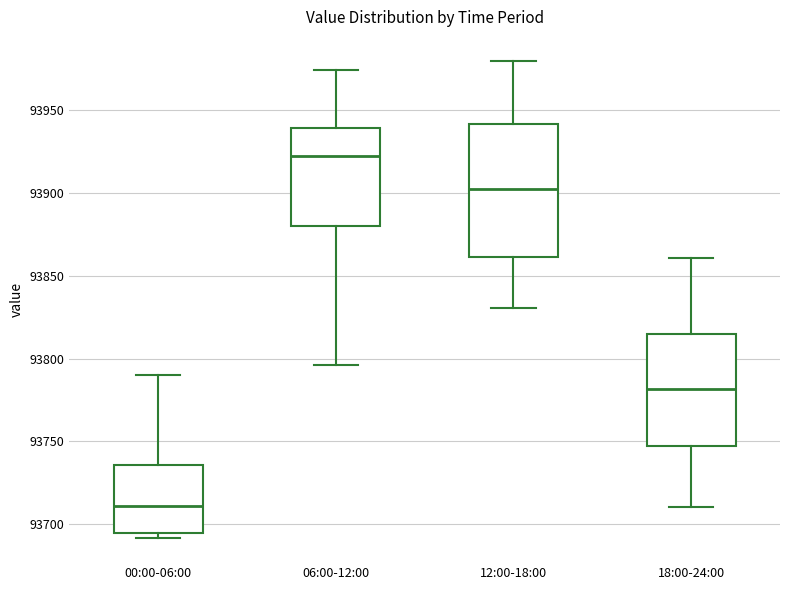

Reading left to right, transcribe this box plot: for each box, give where its median line is, the range the box spans, and where its two whiskers end, as read against the y-axis. The values are not printed on the chart, so give them approximately, as read against the axis.

00:00-06:00: median 93710, box 93695 to 93735, whiskers 93690 to 93790
06:00-12:00: median 93920, box 93880 to 93940, whiskers 93795 to 93975
12:00-18:00: median 93905, box 93860 to 93940, whiskers 93830 to 93980
18:00-24:00: median 93780, box 93745 to 93815, whiskers 93710 to 93860